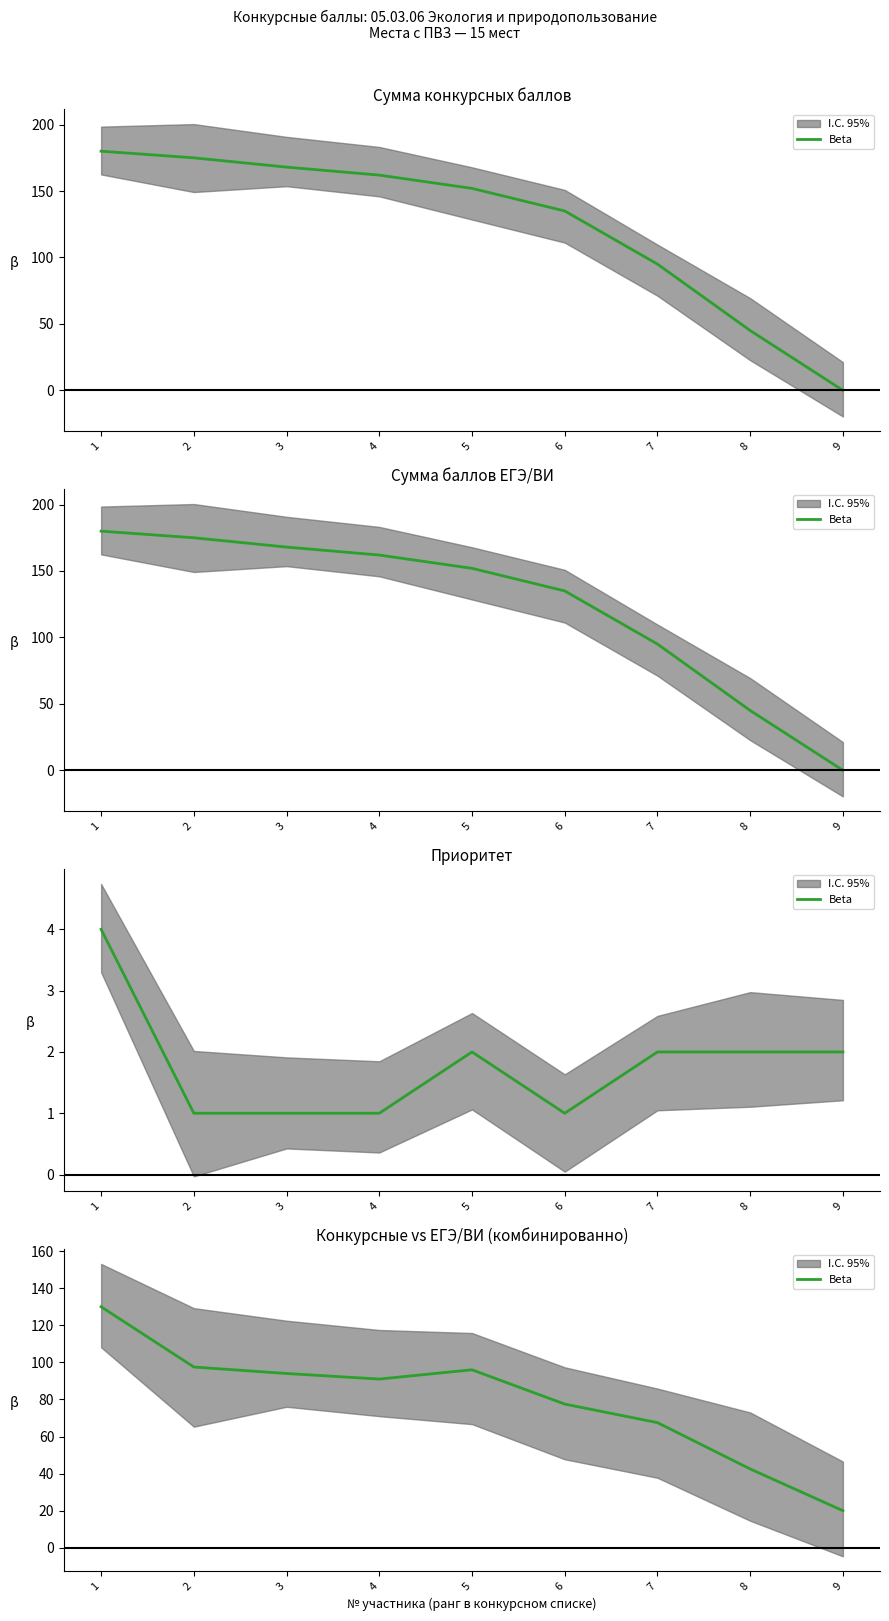

How many points are lower than both their immediate neighbors (excluding endpoints)?

1